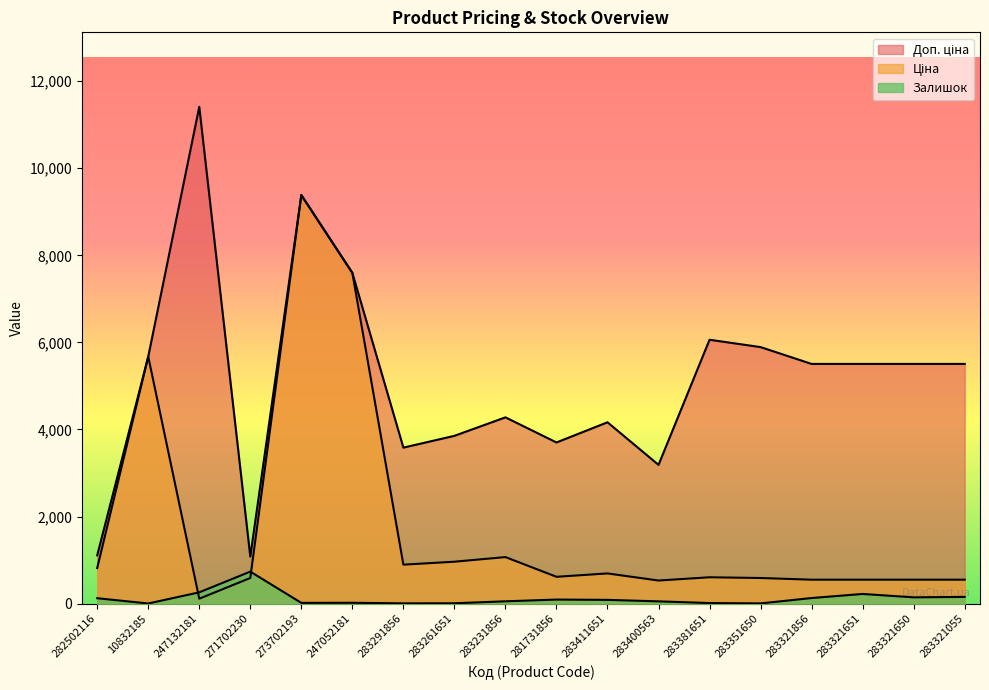

At which category is the sum across all series the highest?

273702193